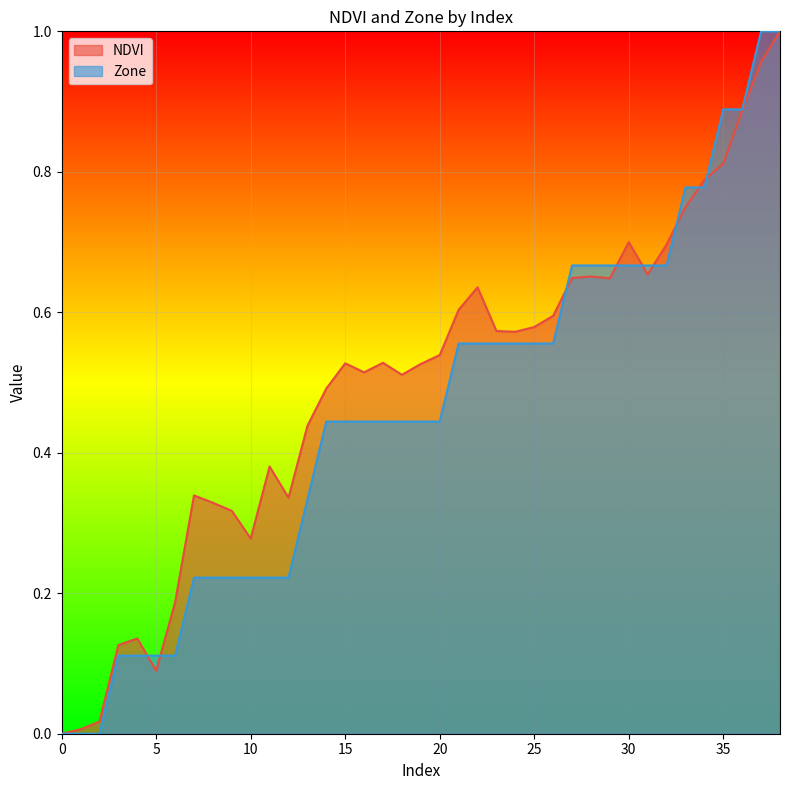

Where is the first local maximum for NDVI?

4